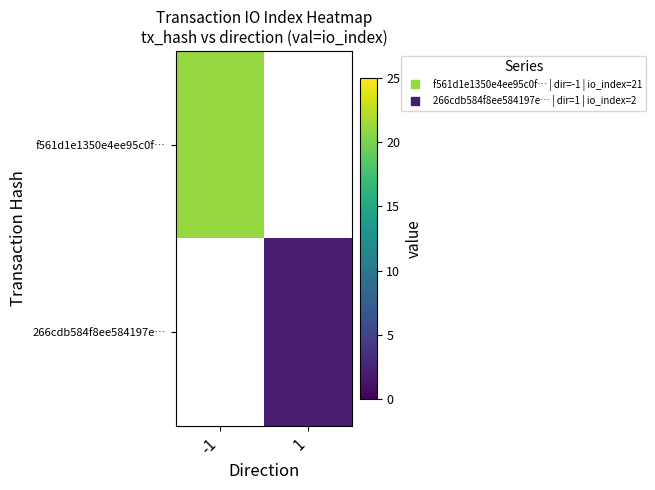

True or false: 266cdb584f8ee584197e… has a value of 2.0 at 1.

True